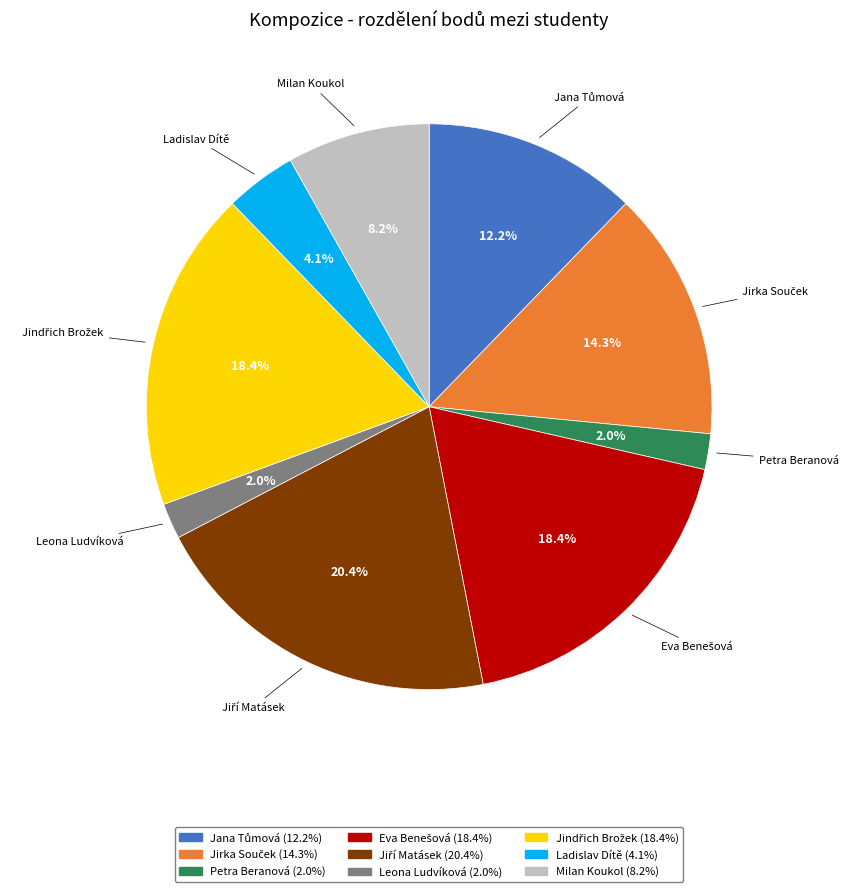

Does any single category account for the majority?

No